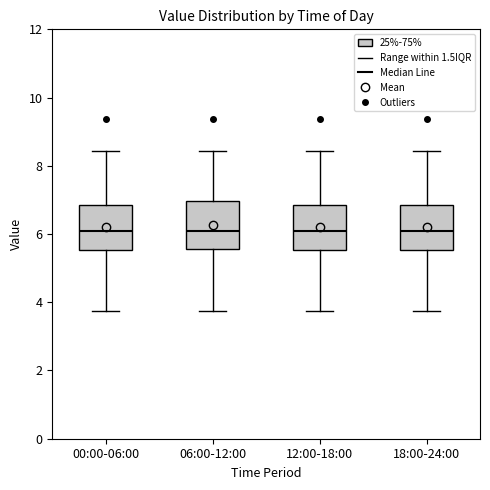

Where is the upper edge of the box for 00:00-06:00 on the y-axis? The values are not printed on the chart, so give them approximately, as read against the axis.

6.8